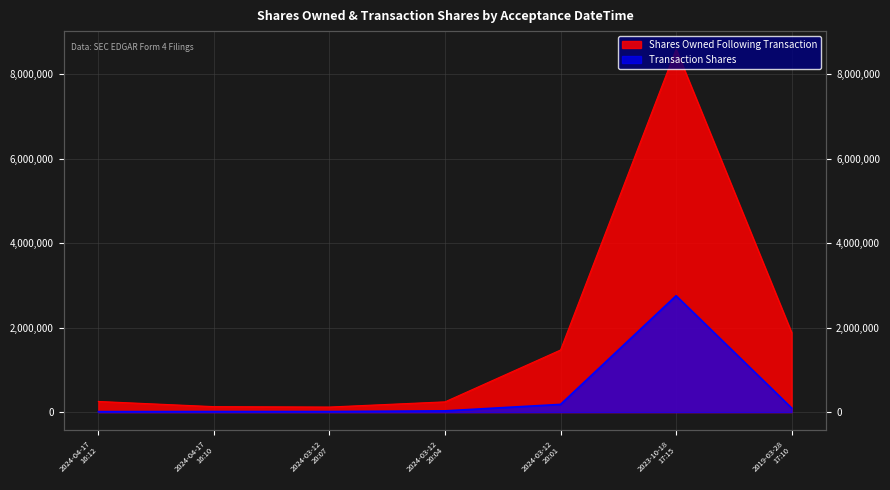

What position from the left is 2019-03-28
17:10?

7